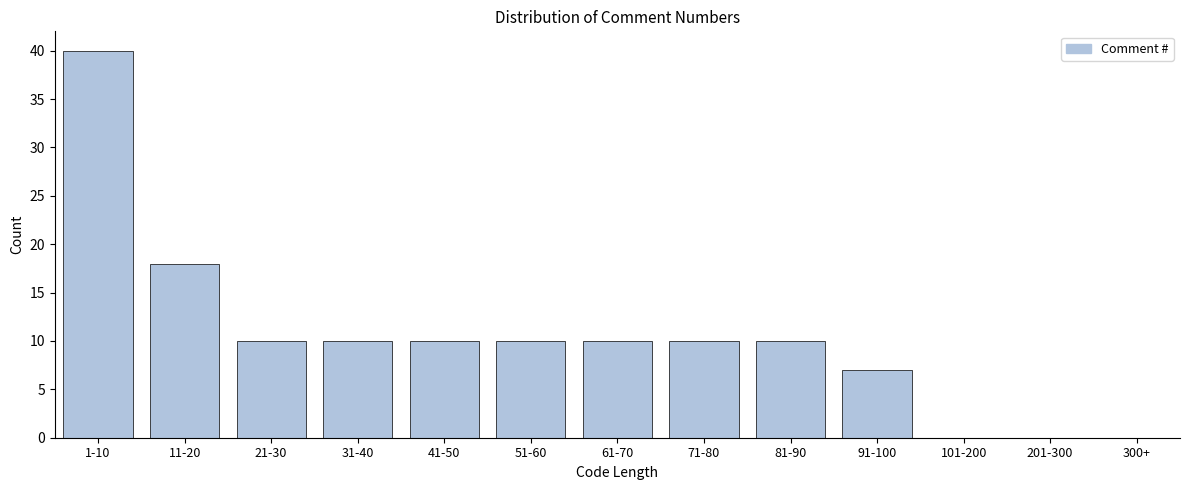

Reading left to right, transcribe all the data shown in this chart.

1-10=40	11-20=18	21-30=10	31-40=10	41-50=10	51-60=10	61-70=10	71-80=10	81-90=10	91-100=7	101-200=0	201-300=0	300+=0